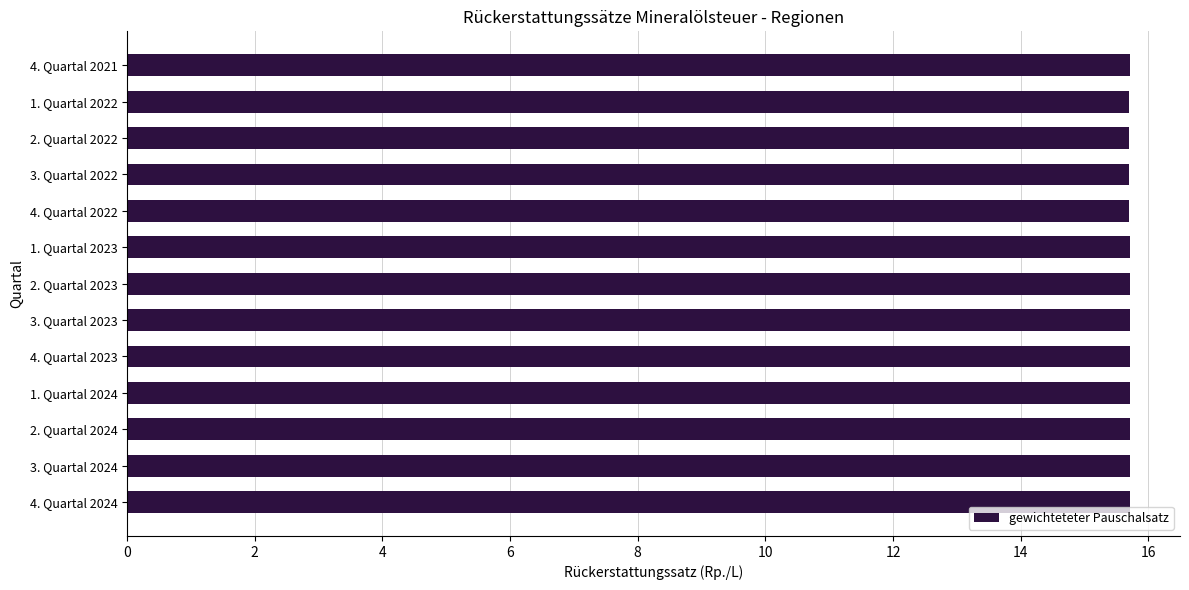

What is the average value?

15.7